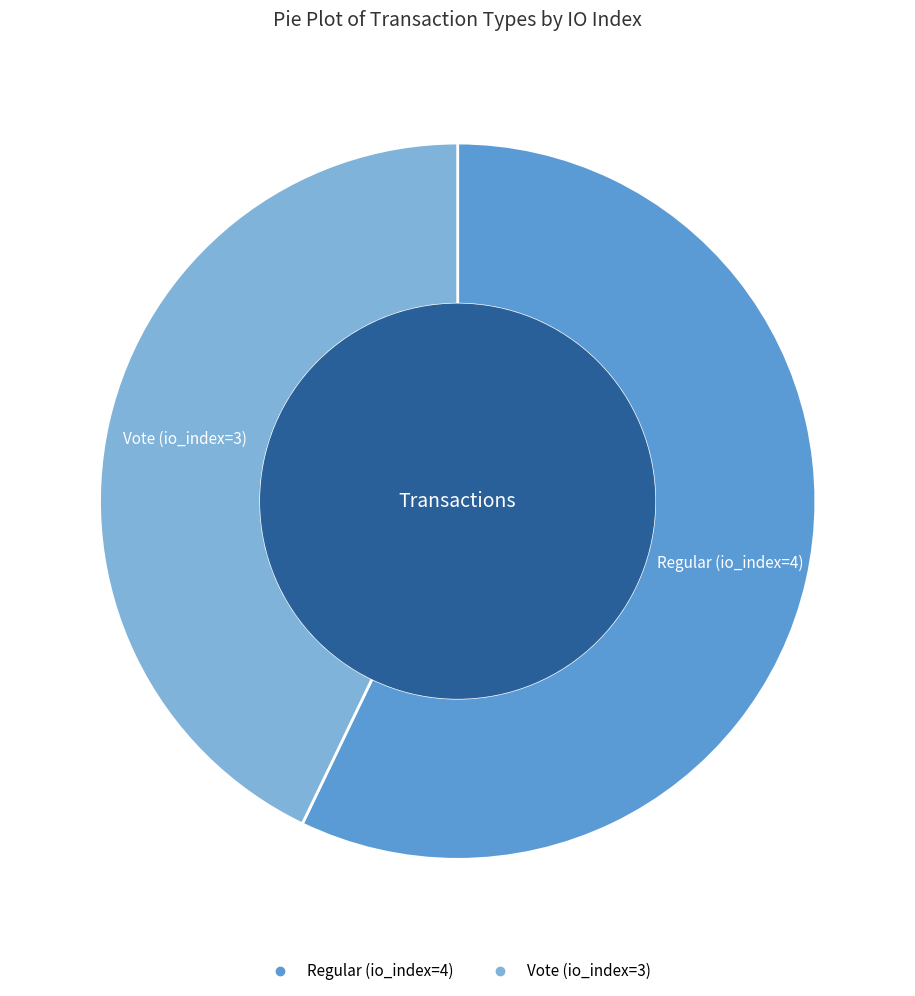

True or false: Regular (io_index=4) accounts for 44% of the total.

False